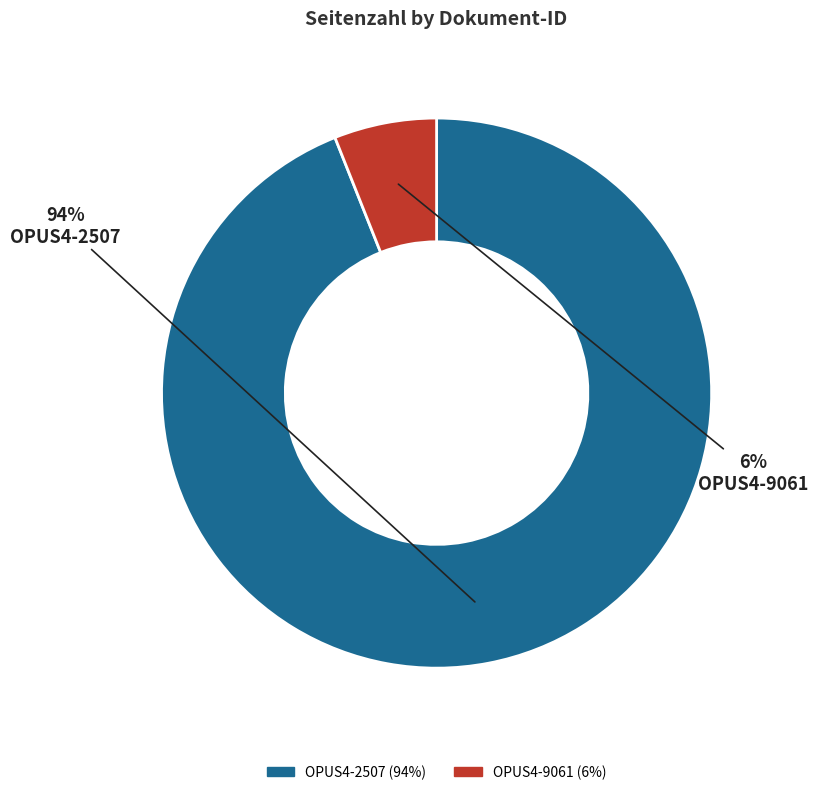

Between OPUS4-2507 and OPUS4-9061, which is larger?

OPUS4-2507